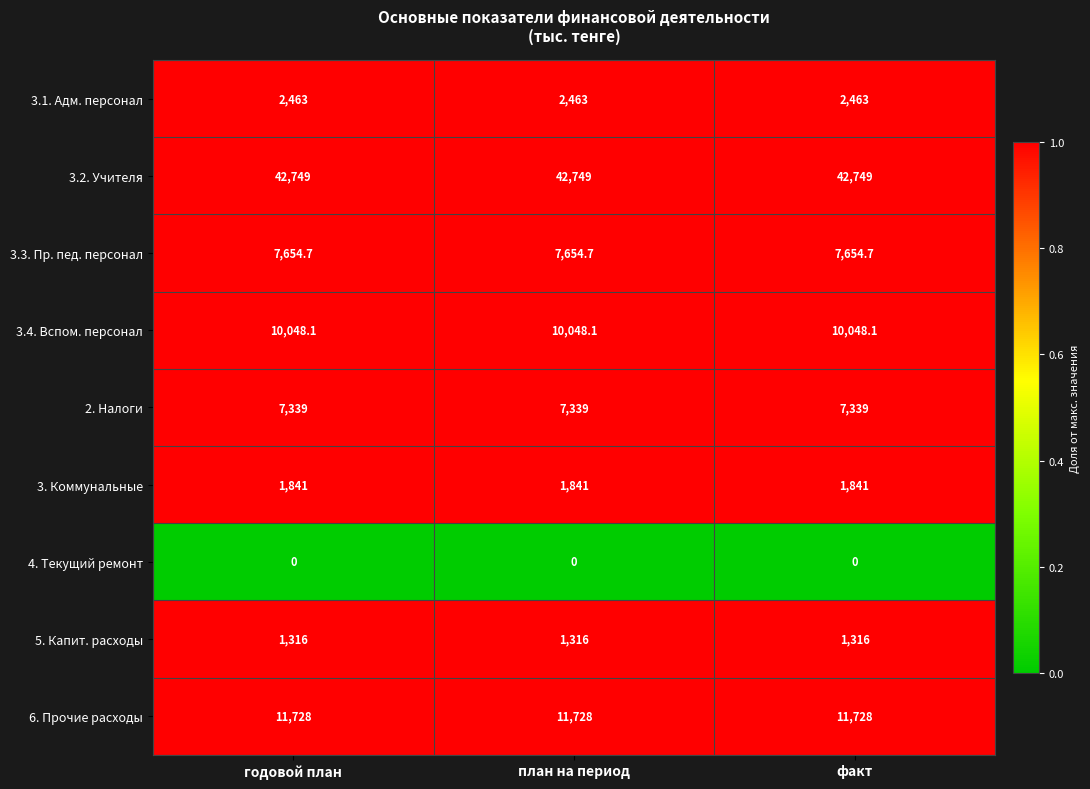

At годовой план, list the series in order from smallest to largest.

4. Текущий ремонт, 5. Капит. расходы, 3. Коммунальные, 3.1. Адм. персонал, 2. Налоги, 3.3. Пр. пед. персонал, 3.4. Вспом. персонал, 6. Прочие расходы, 3.2. Учителя